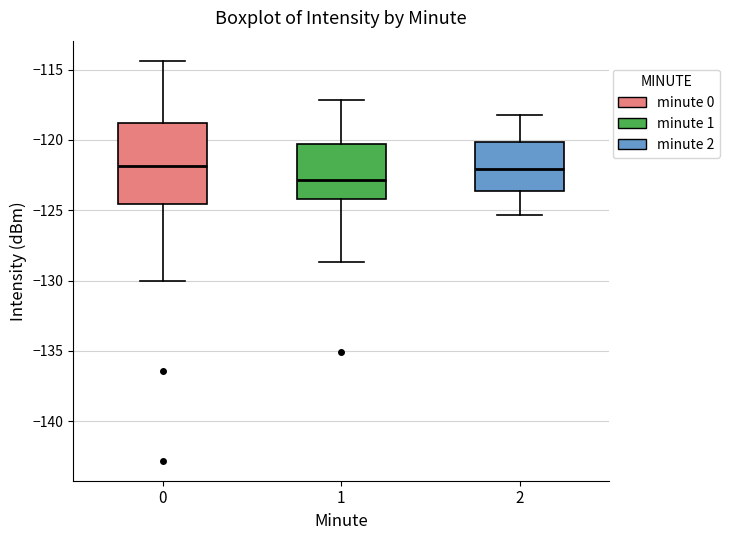

Which box is the tallest, from its lower edge to its upper edge?

0